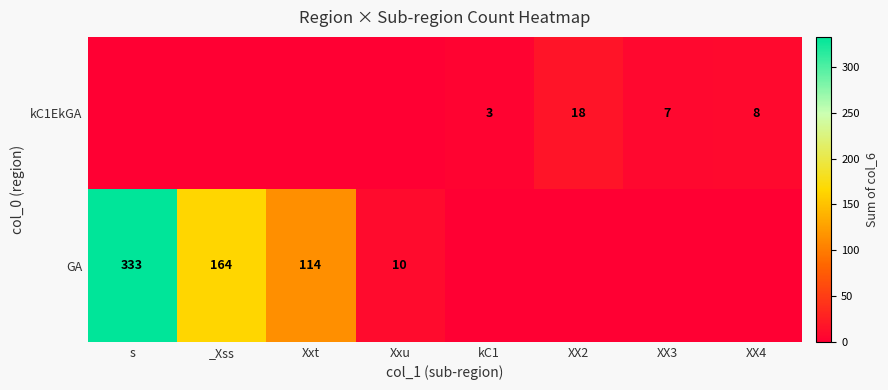

What is the difference between the kC1EkGA values at kC1 and XX2?

15